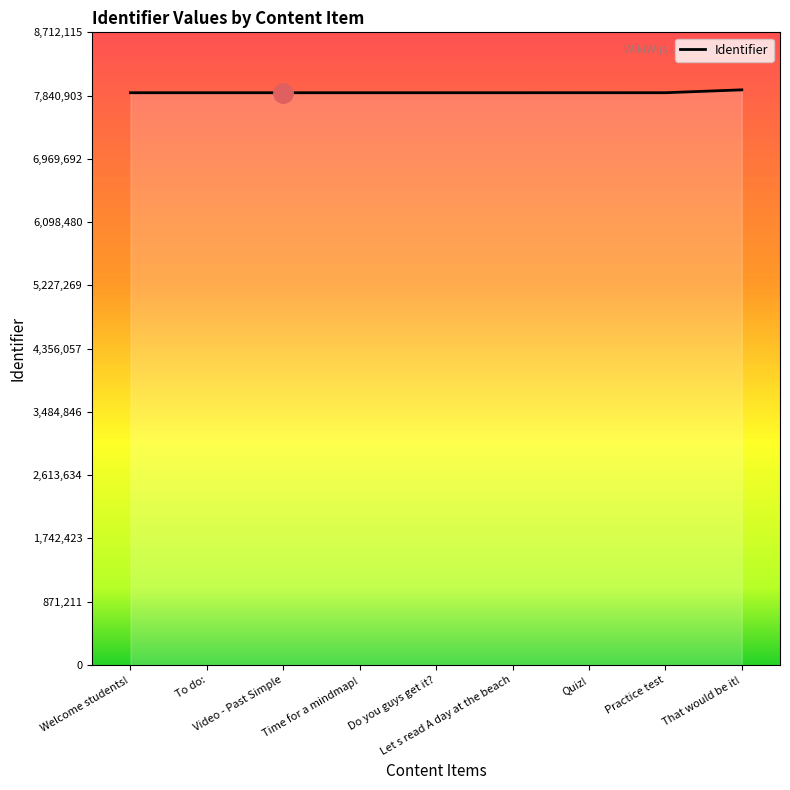

What is the difference between the maximum and minimum values?

39814